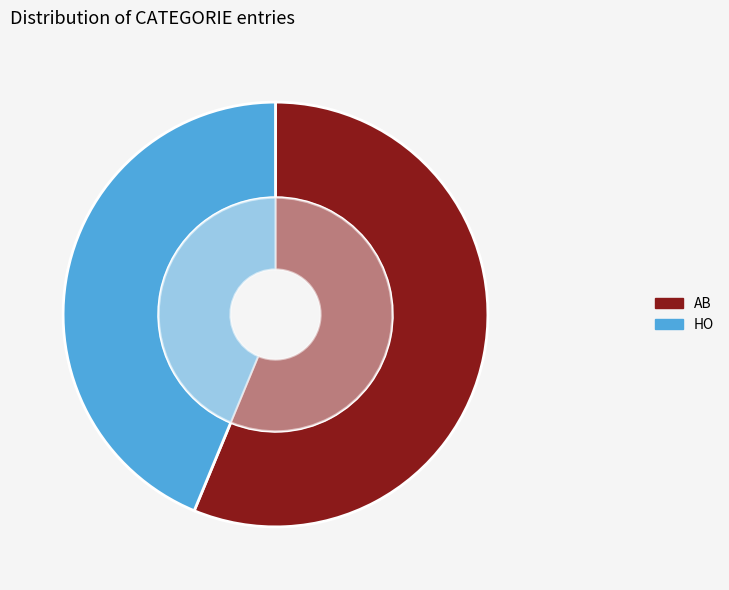

Count the number of slices in the pie.

2